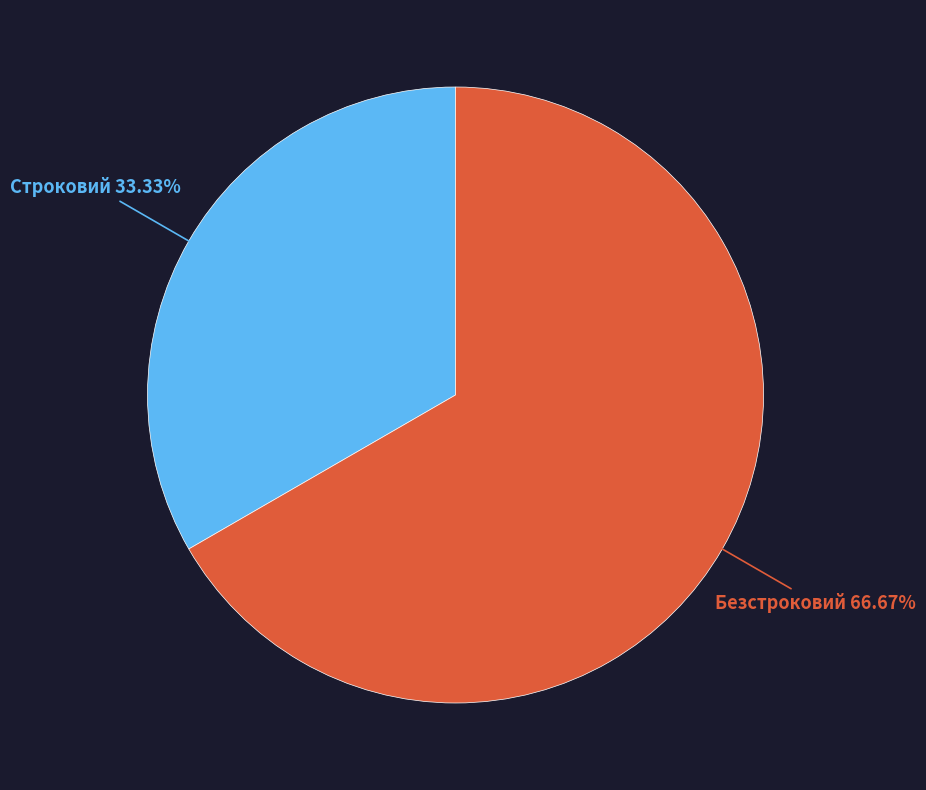

What is the ratio of the value at Строковий to the value at Безстроковий?

0.5